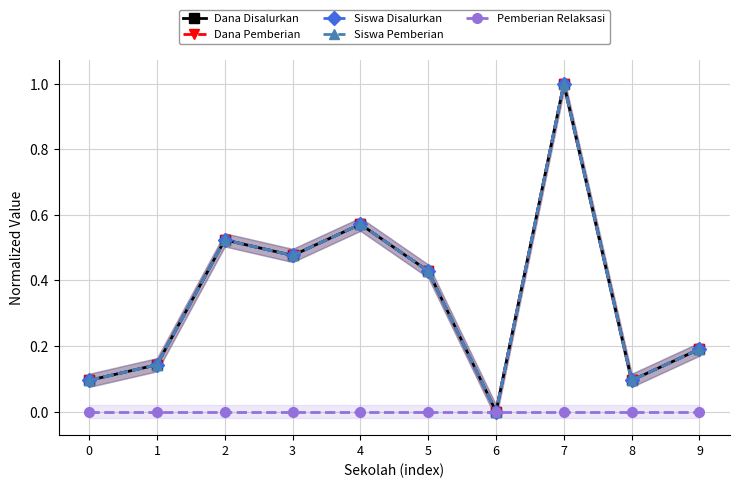

Reading right to left, transcribe all the data shown in this chart.

Dana Disalurkan: 0.2	0.1	1.0	0.0	0.4	0.6	0.5	0.5	0.1	0.1
Dana Pemberian: 0.2	0.1	1.0	0.0	0.4	0.6	0.5	0.5	0.1	0.1
Siswa Disalurkan: 0.2	0.1	1.0	0.0	0.4	0.6	0.5	0.5	0.1	0.1
Siswa Pemberian: 0.2	0.1	1.0	0.0	0.4	0.6	0.5	0.5	0.1	0.1
Pemberian Relaksasi: 0.0	0.0	0.0	0.0	0.0	0.0	0.0	0.0	0.0	0.0